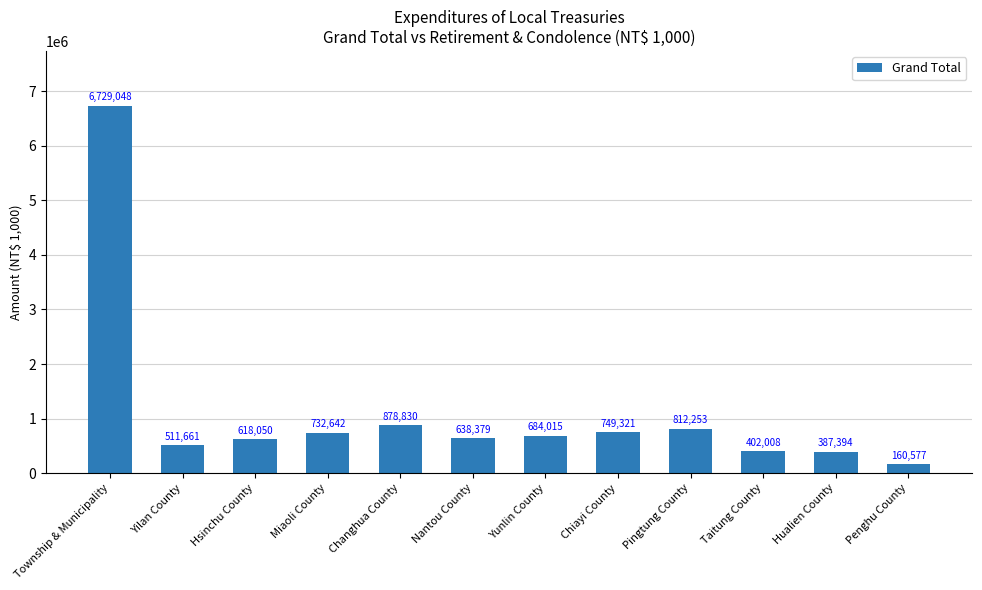

At which label does the data first exceed 684015?

Township & Municipality